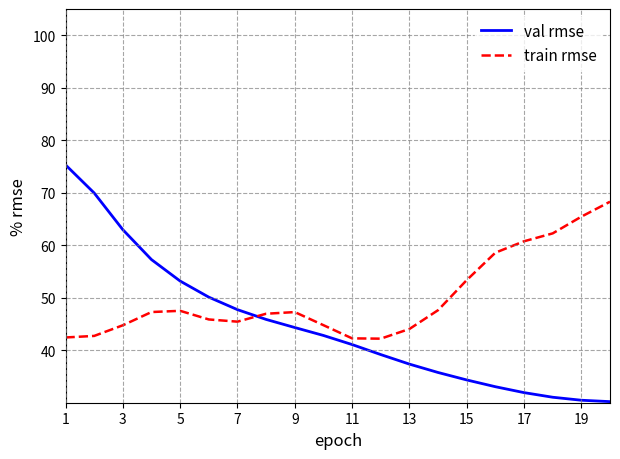

Rank the series by their maximum value, from lowest to highest.

train rmse, val rmse